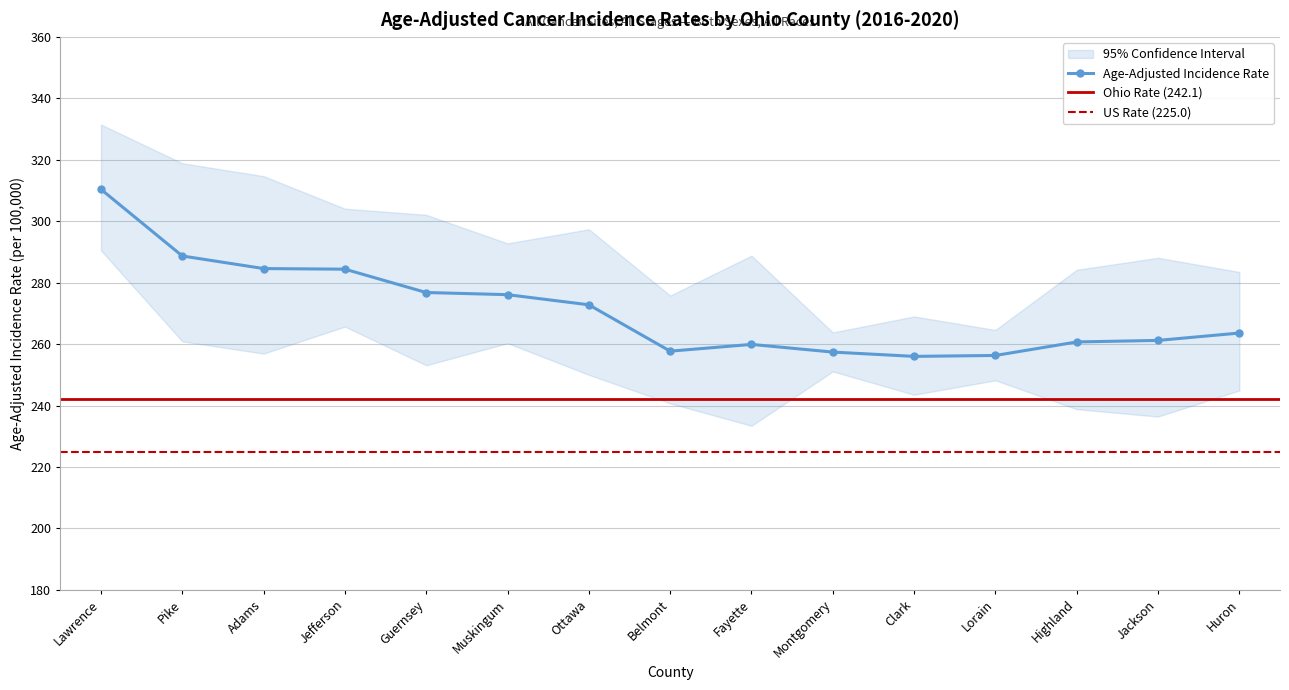

True or false: Lower 95% CI and Age-Adjusted Incidence Rate cross at least once.

False